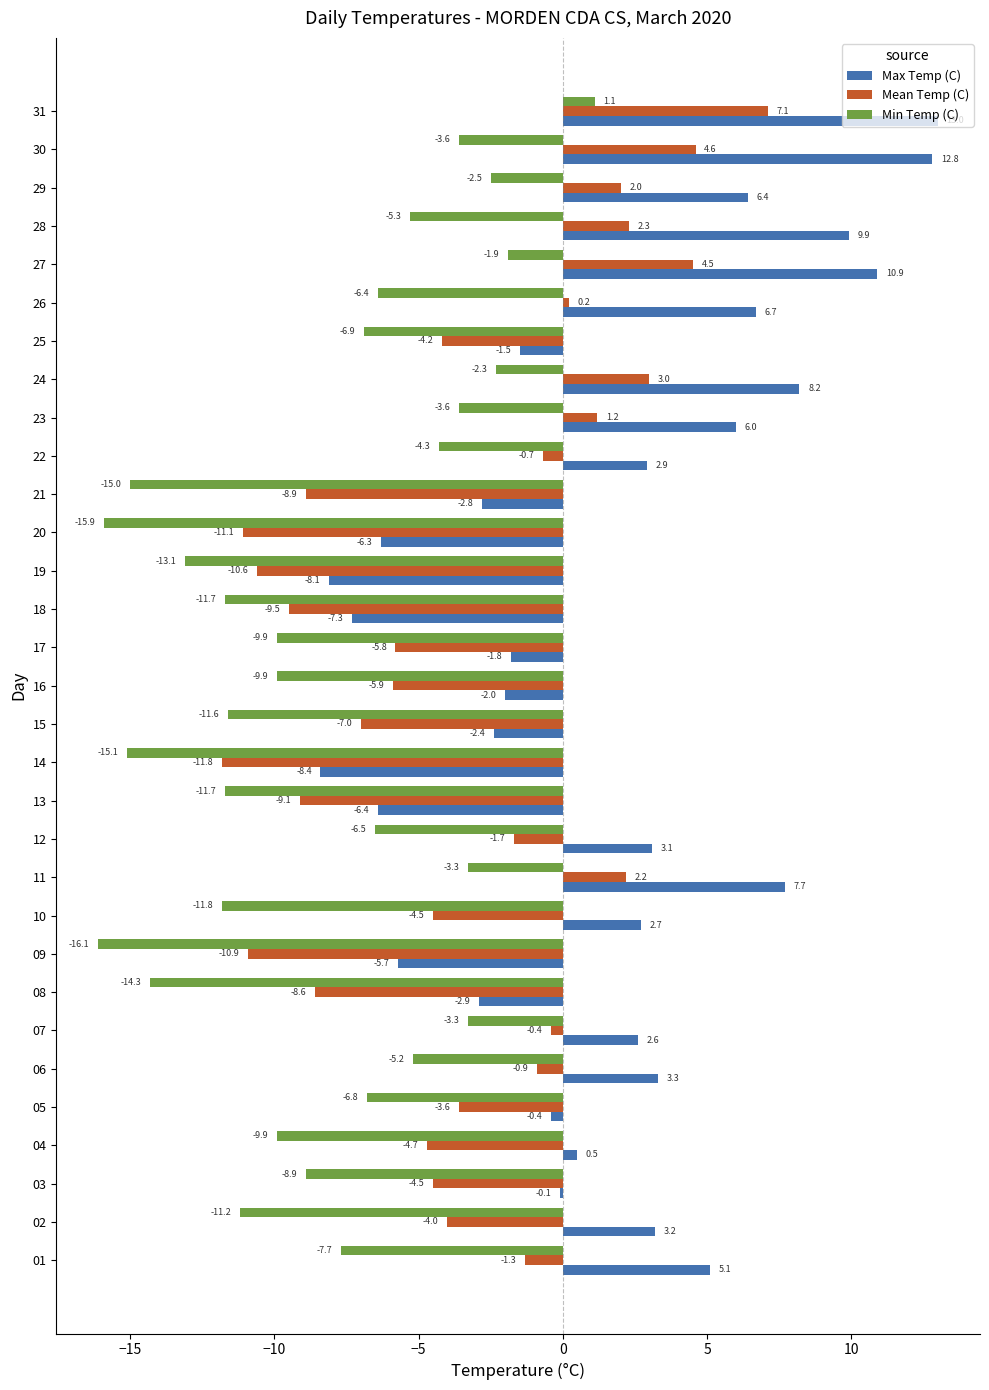

What is the sum of all Mean Temp (C) values?

-102.6